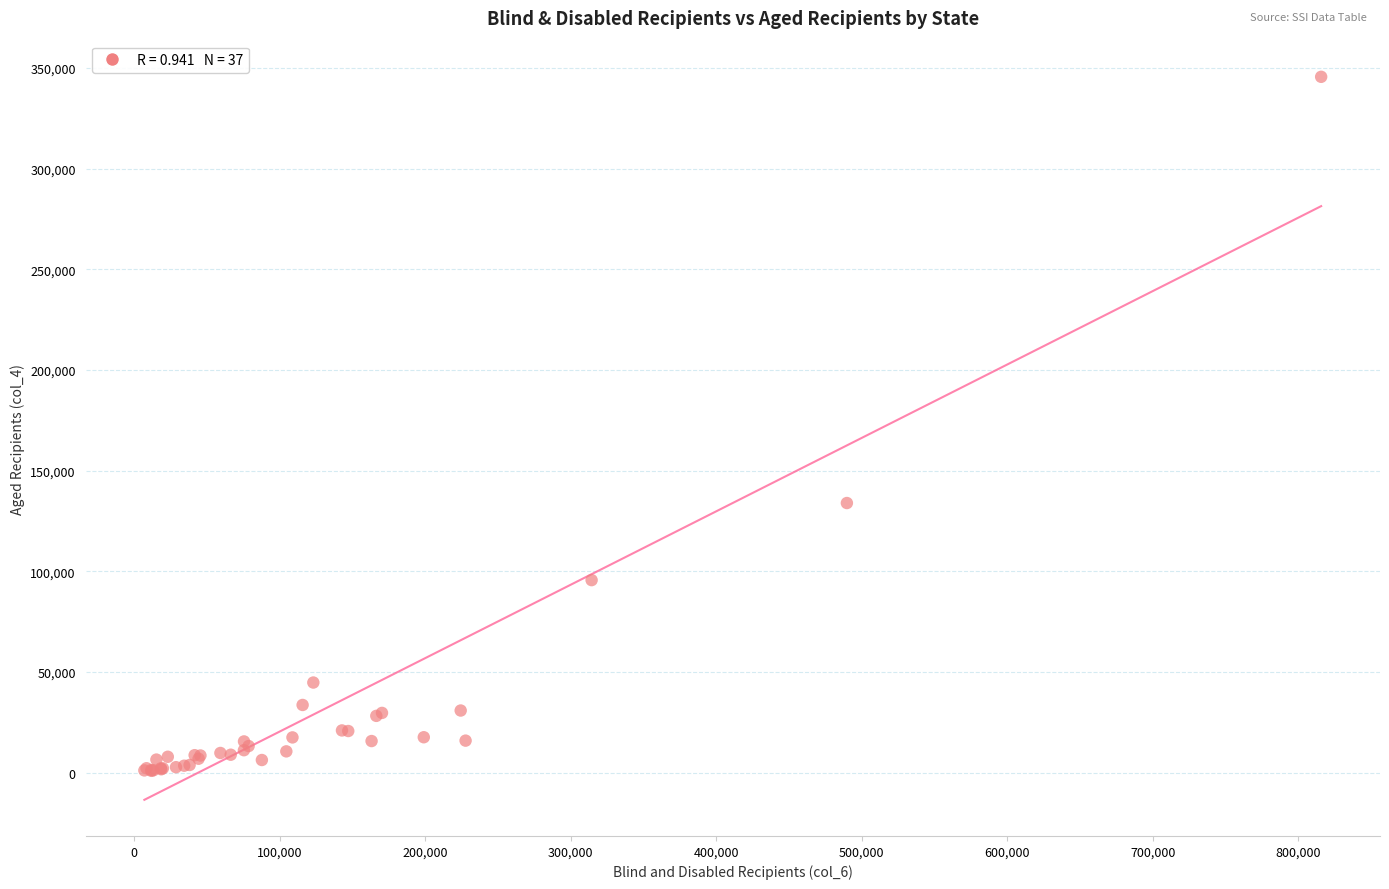

What Y value in the scatter plot is closest to 173305?

133964